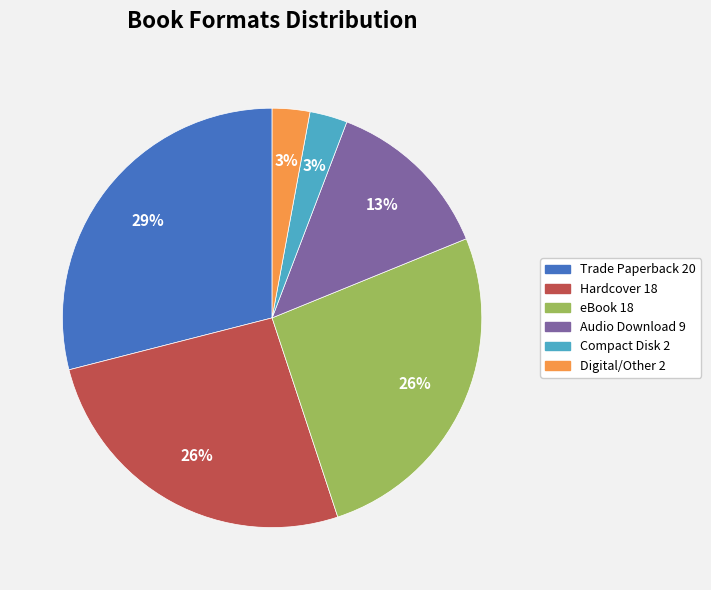

Combined, do Digital/Other and Trade Paperback account for over 50%?

No